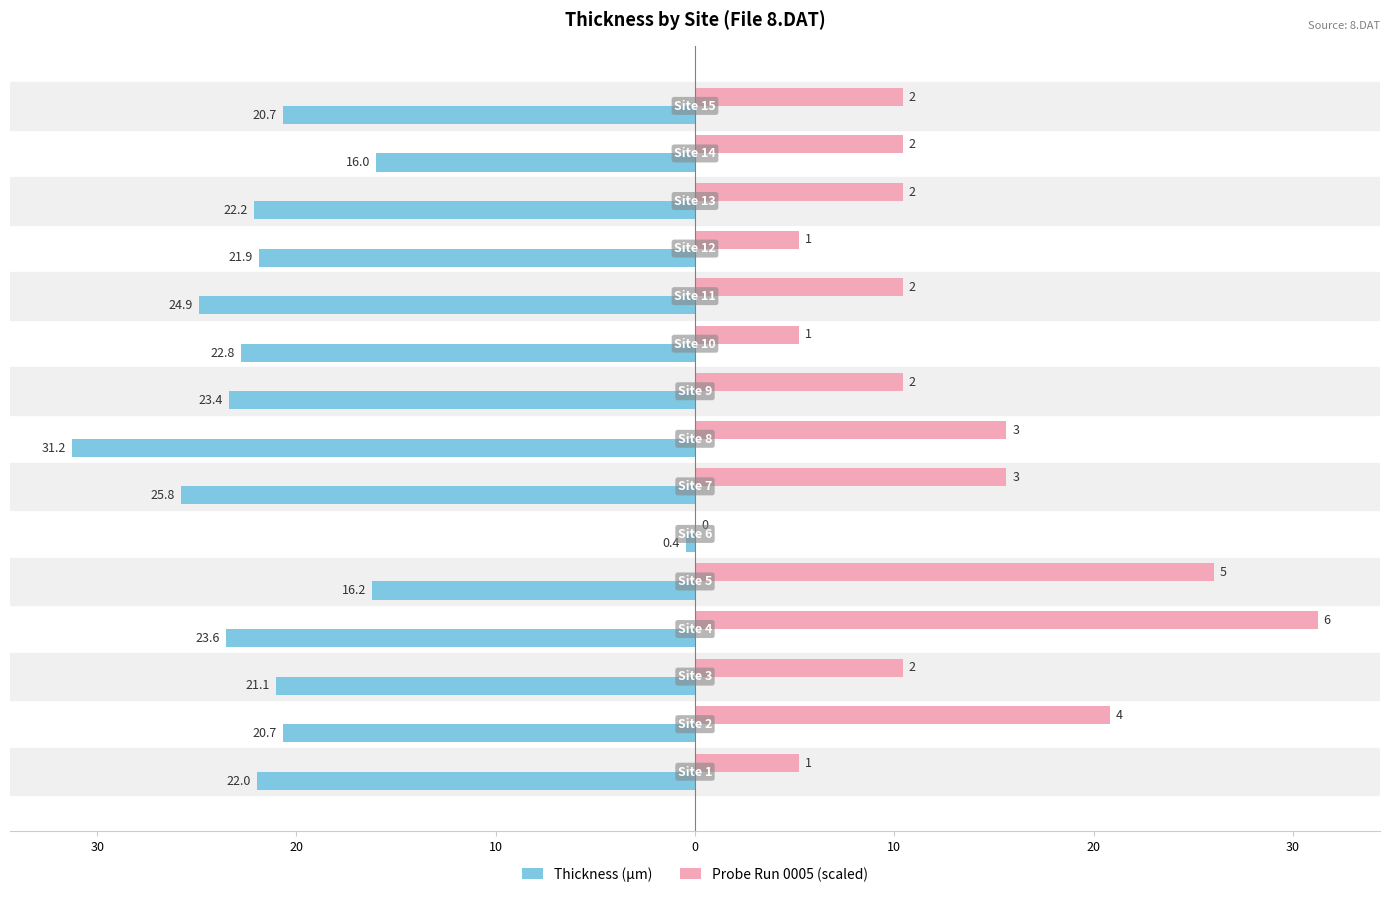

What is the maximum value shown in the chart?

31.2